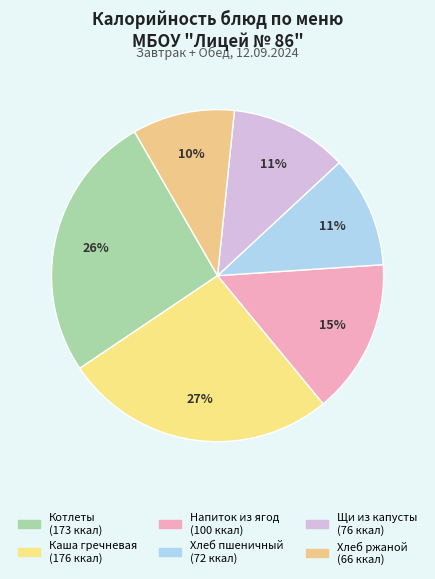

Count the number of slices in the pie.

6